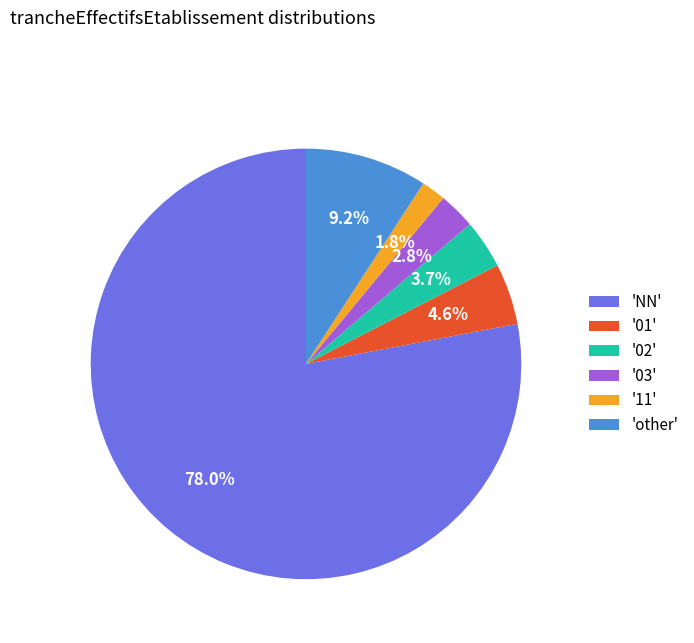

Rank the categories by value from lowest to highest.

'11', '03', '02', '01', 'other', 'NN'